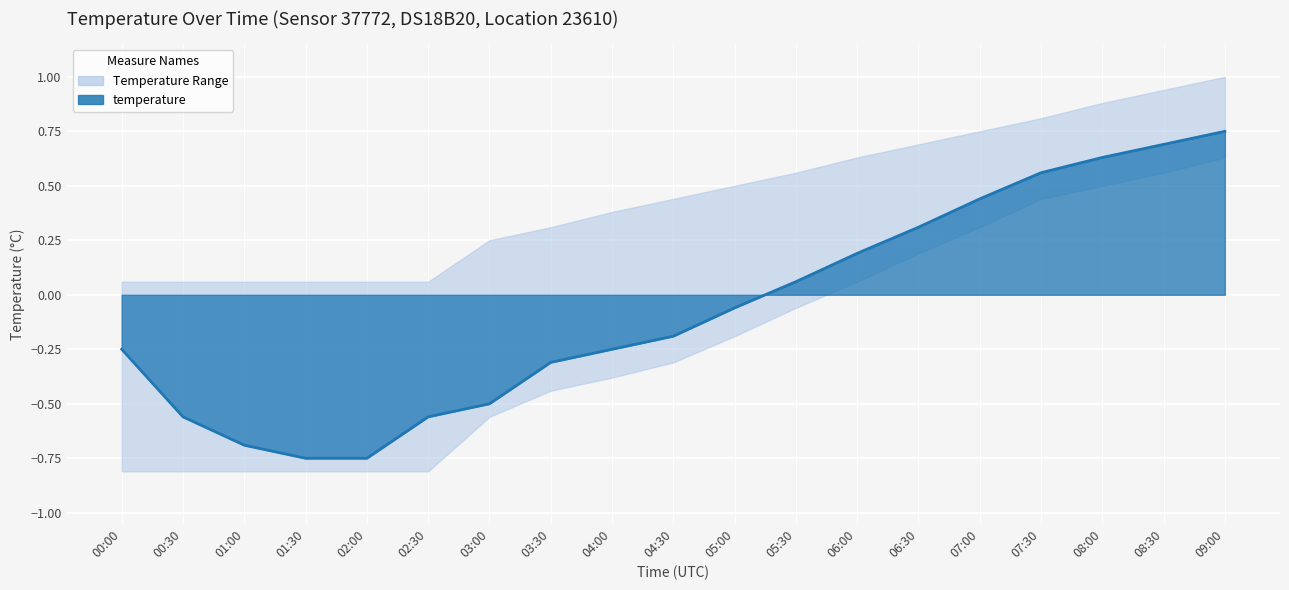

What position from the left is 02:30?

6